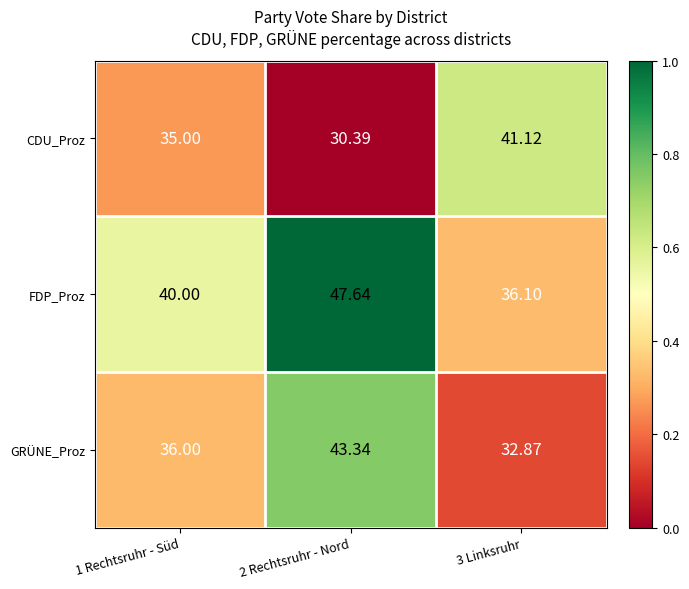

Which label corresponds to the smallest value in the chart?

2 Rechtsruhr - Nord